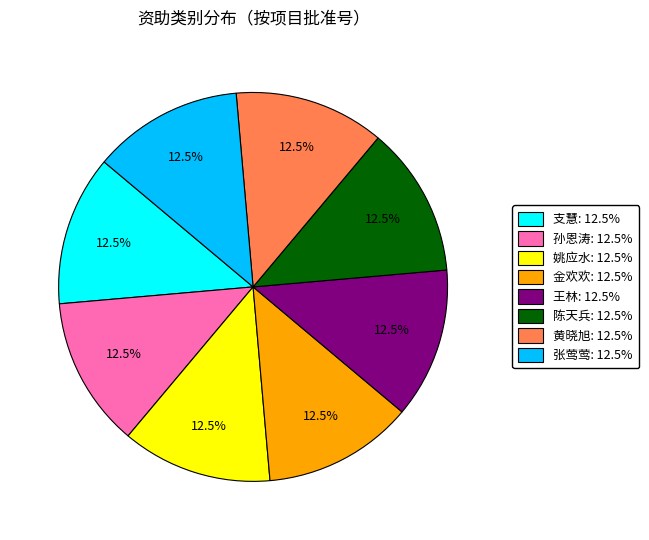

Count the number of slices in the pie.

8